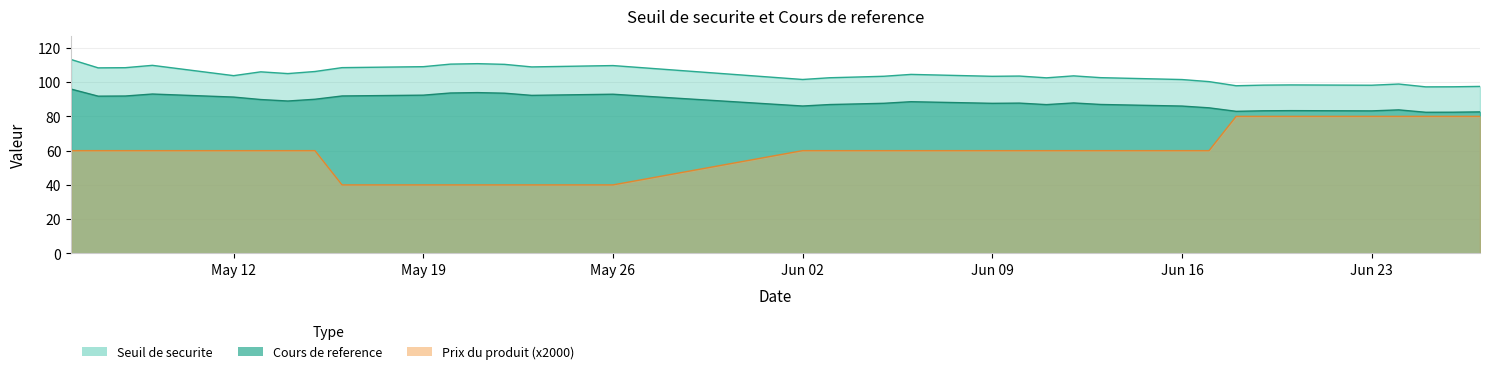

True or false: Prix du produit and Seuil de securite cross at least once.

False